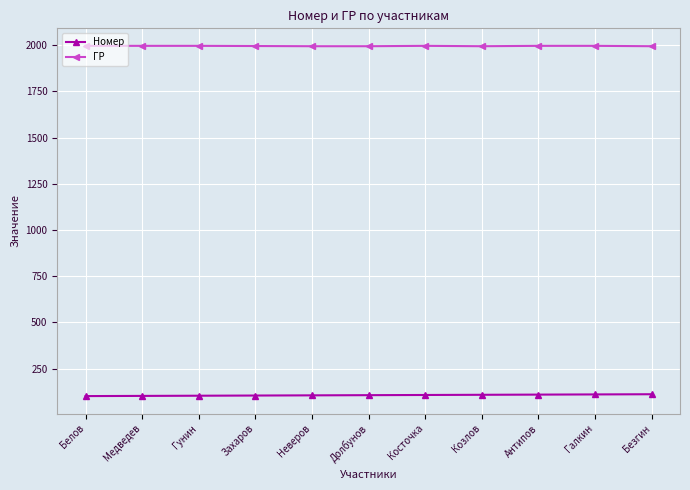

Is it true that ГР equals 1995 at Долбунов?

True